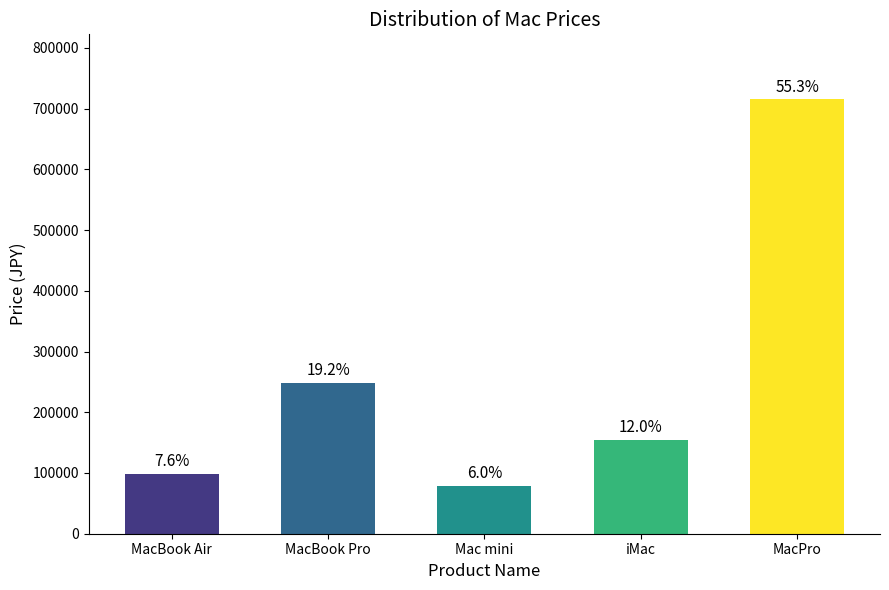

Which label corresponds to the largest value in the chart?

MacPro